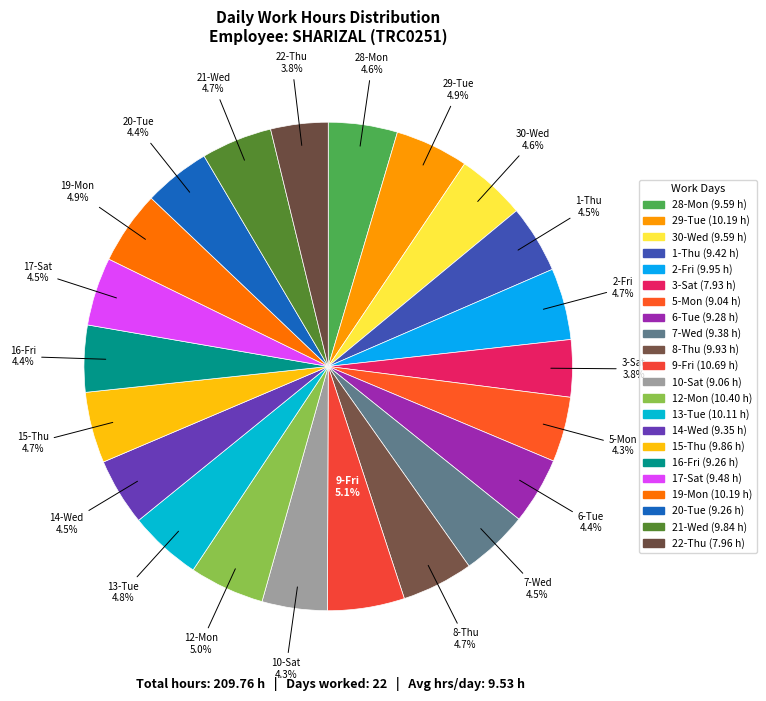

How many slices are in this pie chart?

22